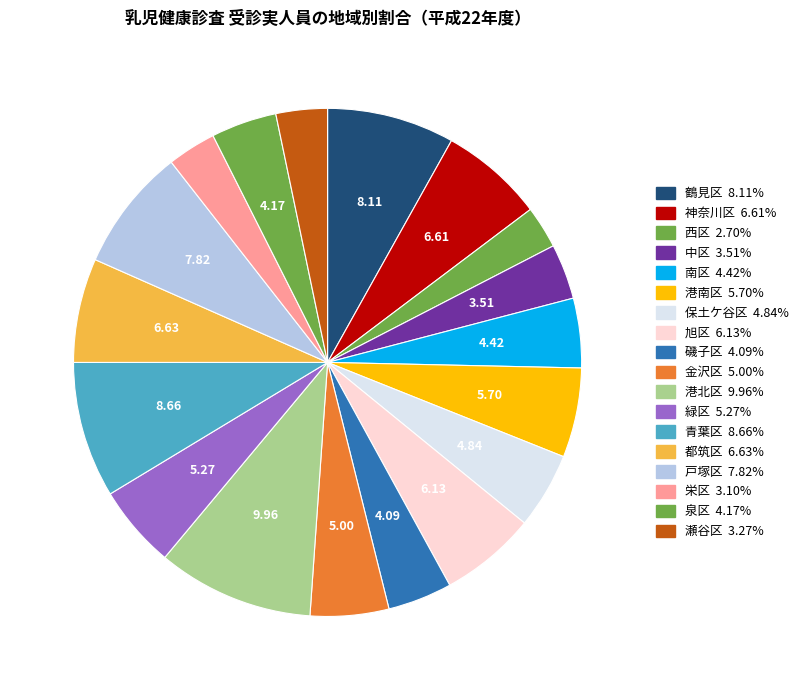

How many segments does this pie chart have?

18